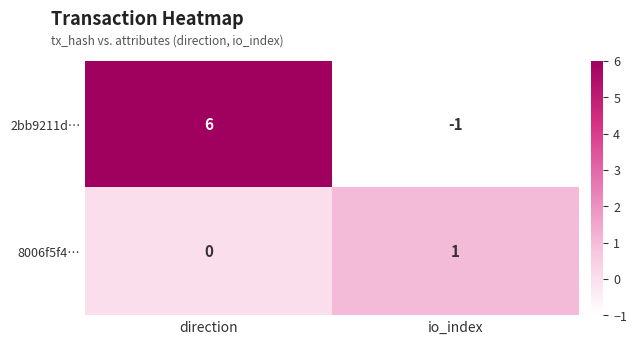

The 2bb9211d… series shows 2 at direction. True or false?

False